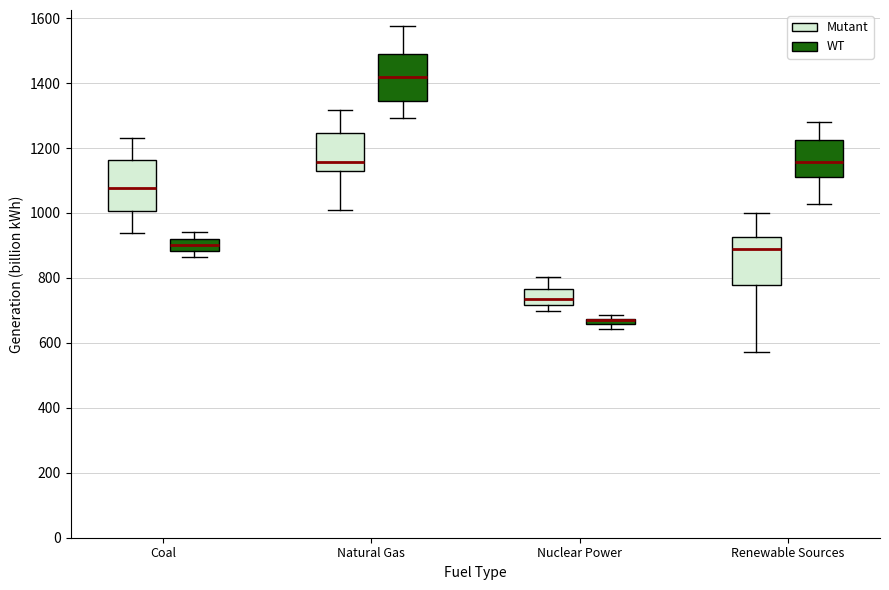

Where does the median line of the box for Coal (WT) sit on the y-axis? The values are not printed on the chart, so give them approximately, as read against the axis.

900